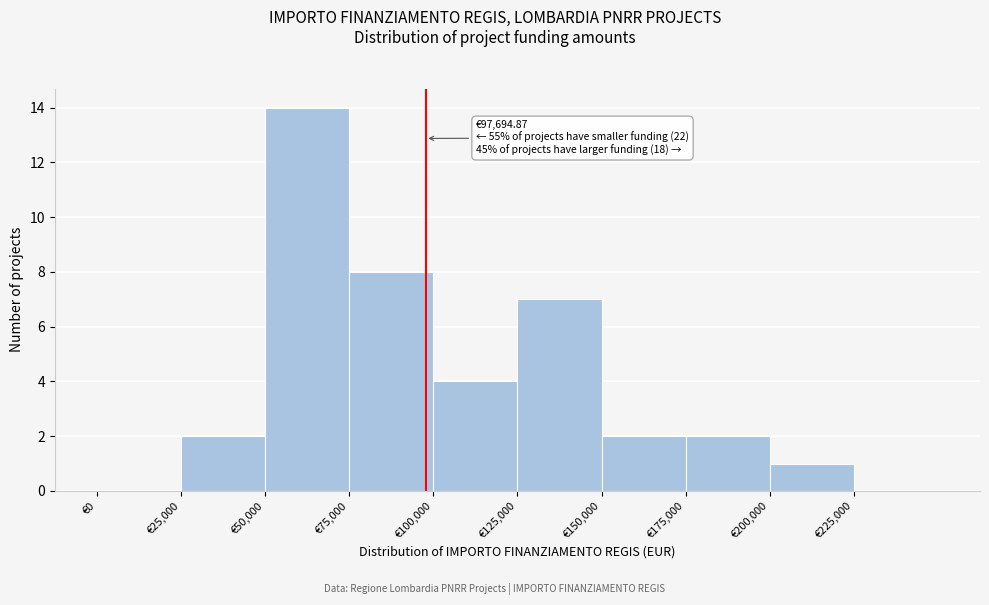

Over which range of the x-axis is the bar tallest?

50000 to 75000